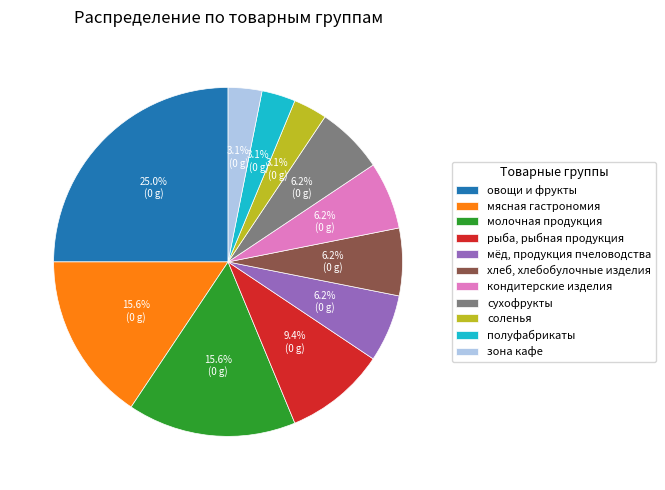

To the nearest percent, what is the difference between the largest and smallest slice percentages?

22%